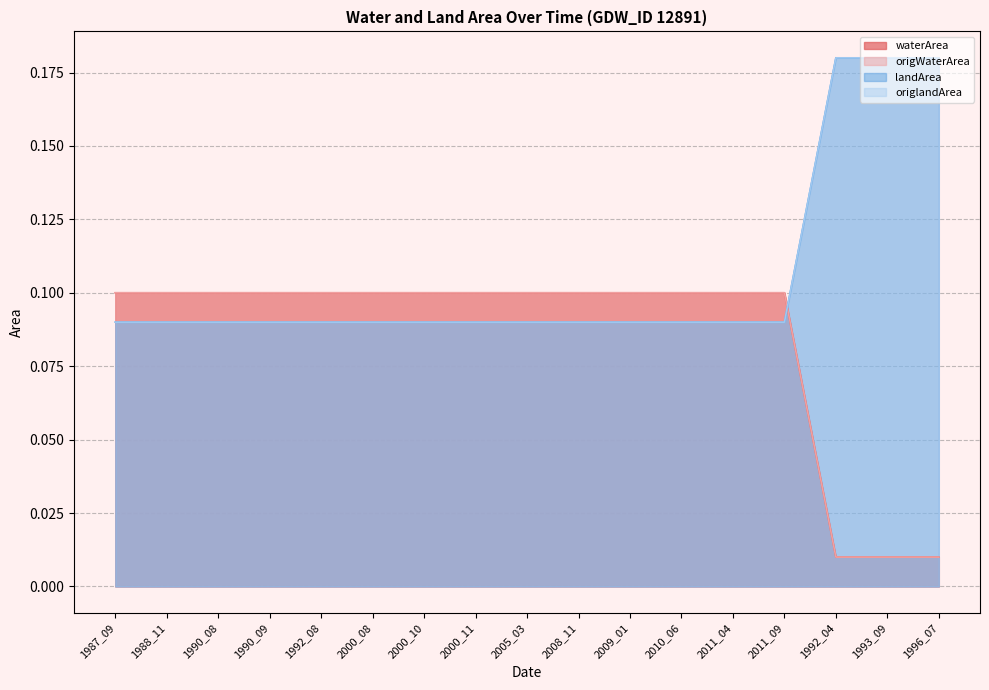

What is the lowest value of the landArea series?

0.1